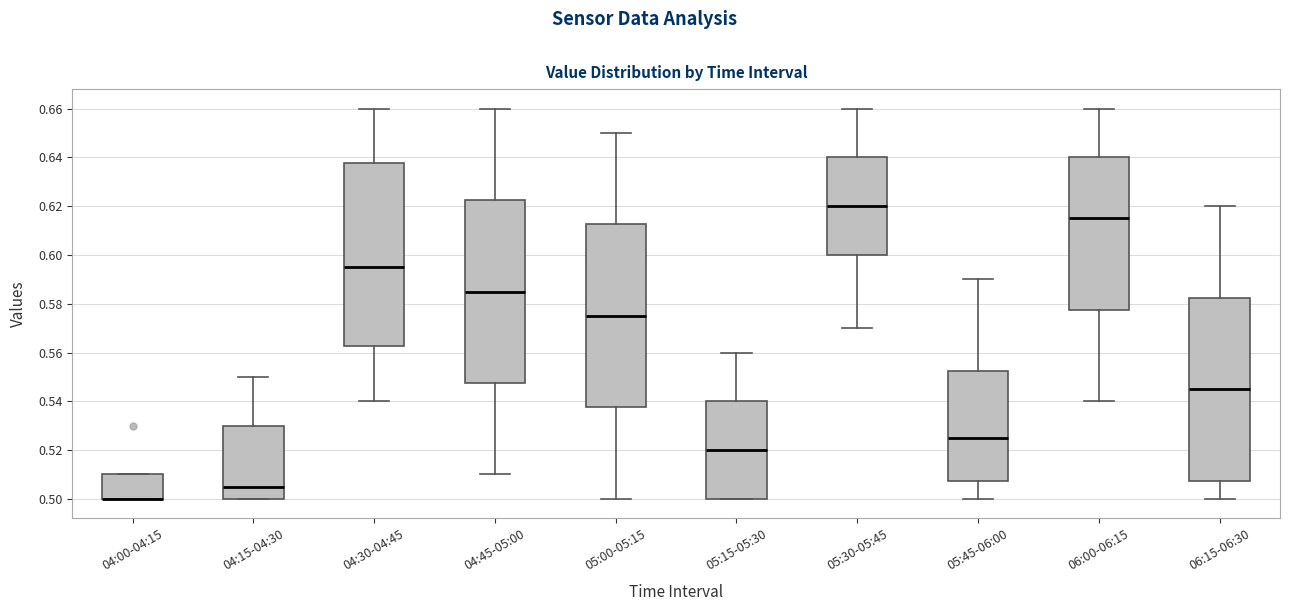

Reading left to right, read every box against the y-axis: the position of its median line, the range the box covers, and the ends of its whiskers. The values are not printed on the chart, so give them approximately, as read against the axis.

04:00-04:15: median 0.500 (drawn on the box's lower edge), box 0.500 to 0.510, whiskers 0.500 to 0.510
04:15-04:30: median 0.506, box 0.500 to 0.530, whiskers 0.500 to 0.550
04:30-04:45: median 0.596, box 0.562 to 0.638, whiskers 0.540 to 0.660
04:45-05:00: median 0.586, box 0.548 to 0.622, whiskers 0.510 to 0.660
05:00-05:15: median 0.576, box 0.538 to 0.612, whiskers 0.500 to 0.650
05:15-05:30: median 0.520, box 0.500 to 0.540, whiskers 0.500 to 0.560
05:30-05:45: median 0.620, box 0.600 to 0.640, whiskers 0.570 to 0.660
05:45-06:00: median 0.526, box 0.508 to 0.552, whiskers 0.500 to 0.590
06:00-06:15: median 0.616, box 0.578 to 0.640, whiskers 0.540 to 0.660
06:15-06:30: median 0.546, box 0.508 to 0.582, whiskers 0.500 to 0.620